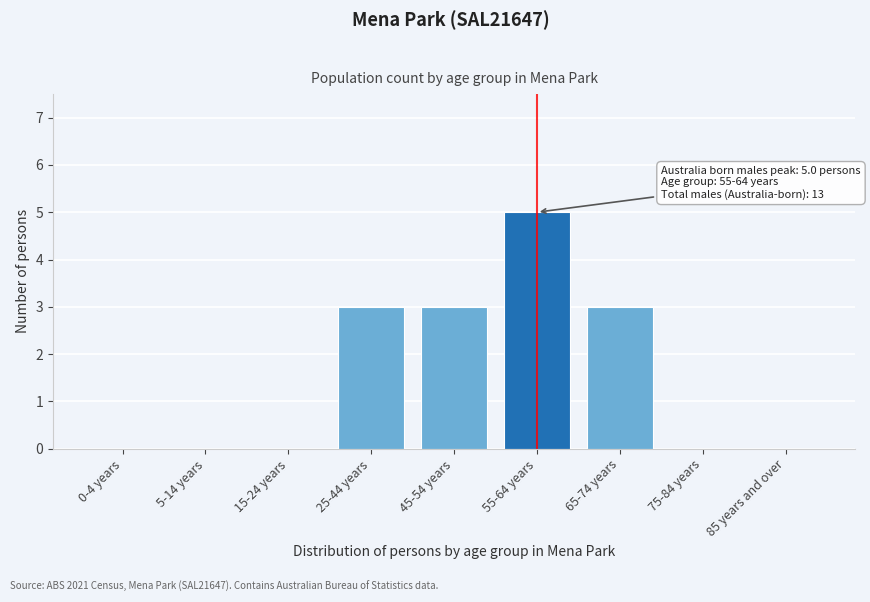

Reading left to right, list all the values displayed in this chart.

0-4 years=0	5-14 years=0	15-24 years=0	25-44 years=3	45-54 years=3	55-64 years=5	65-74 years=3	75-84 years=0	85 years and over=0